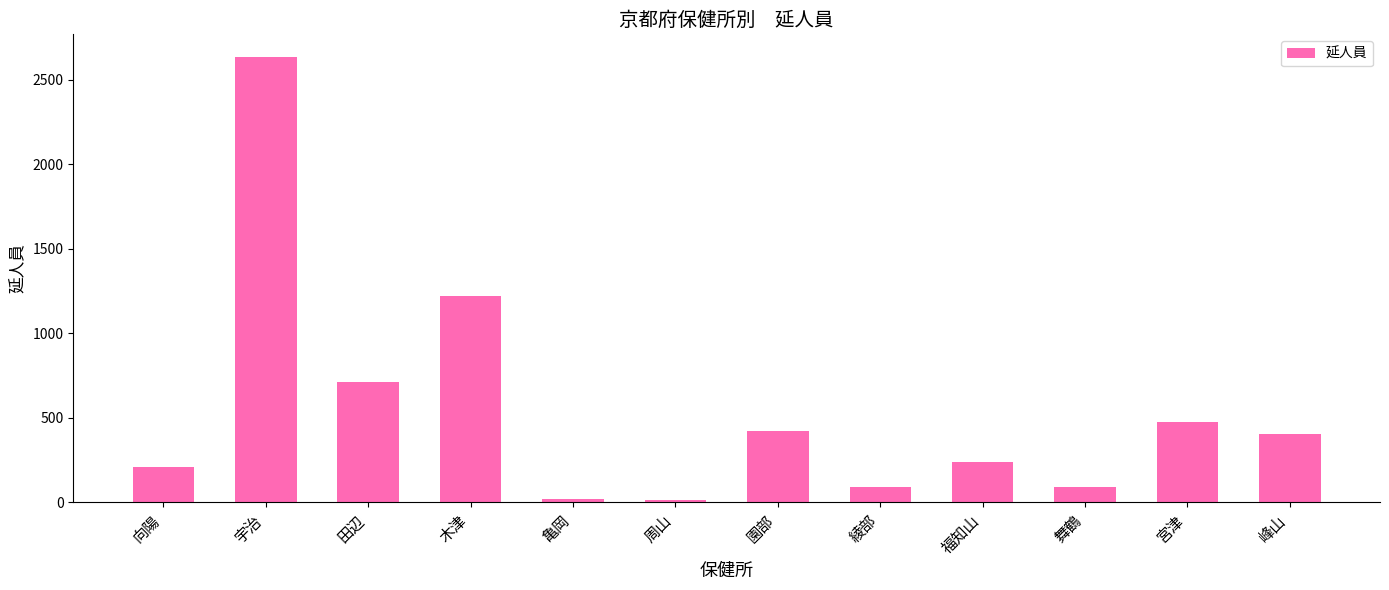

What position from the right is 周山?

7